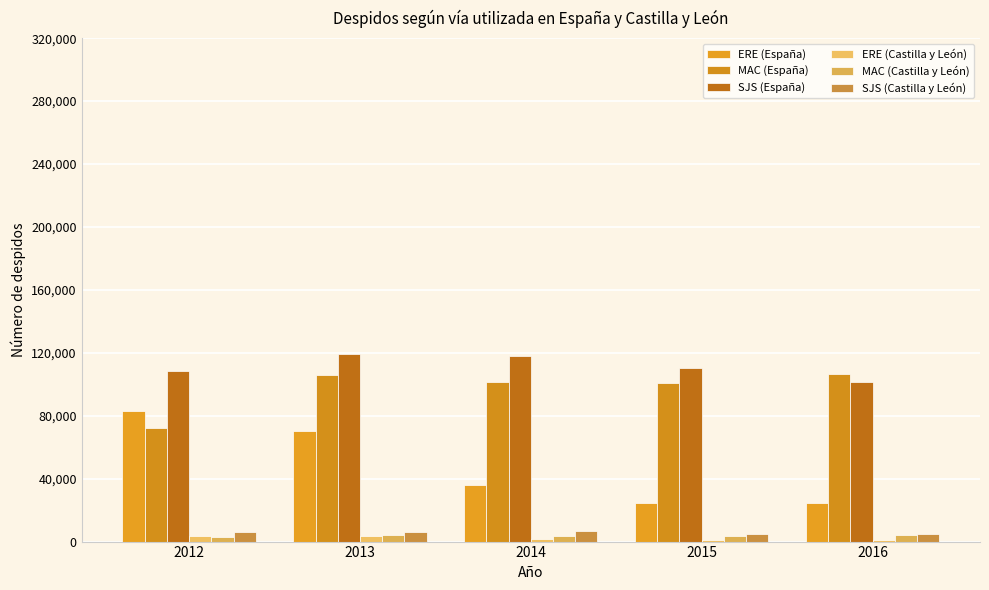

What is the difference between the SJS (España) values at 2015 and 2012?

1522